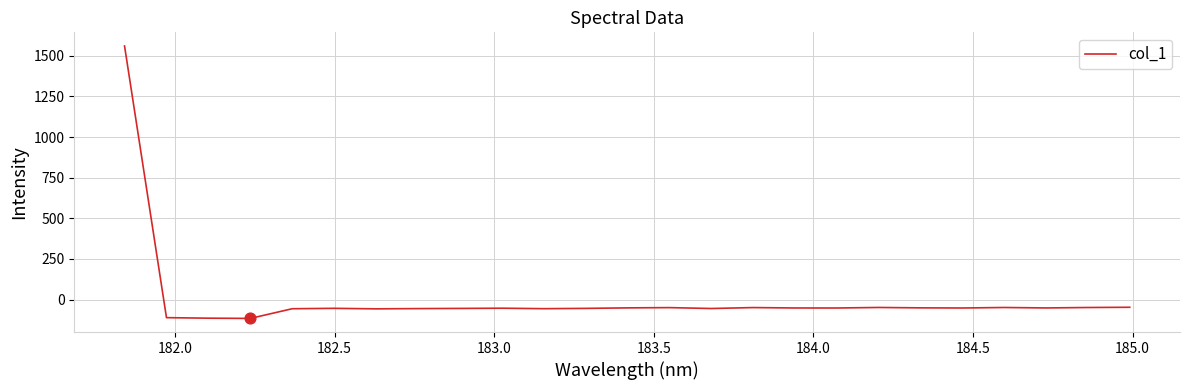

What is the maximum value shown in the chart?

1560.8